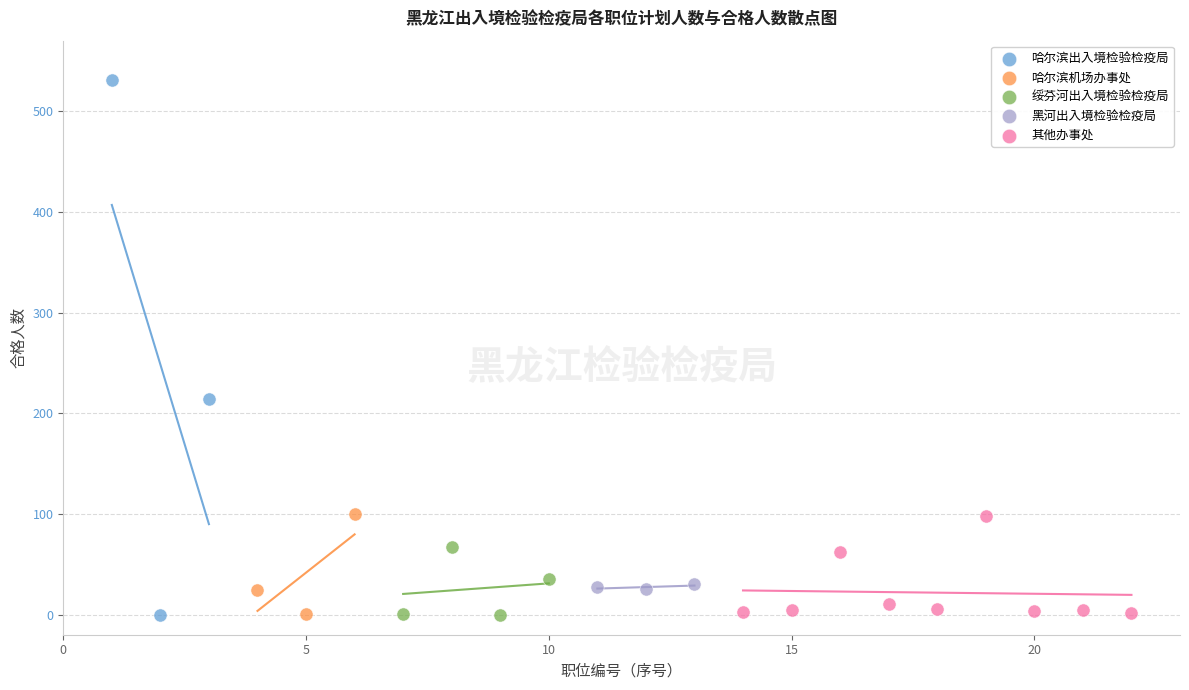

Which series contains the highest Y value?

哈尔滨出入境检验检疫局